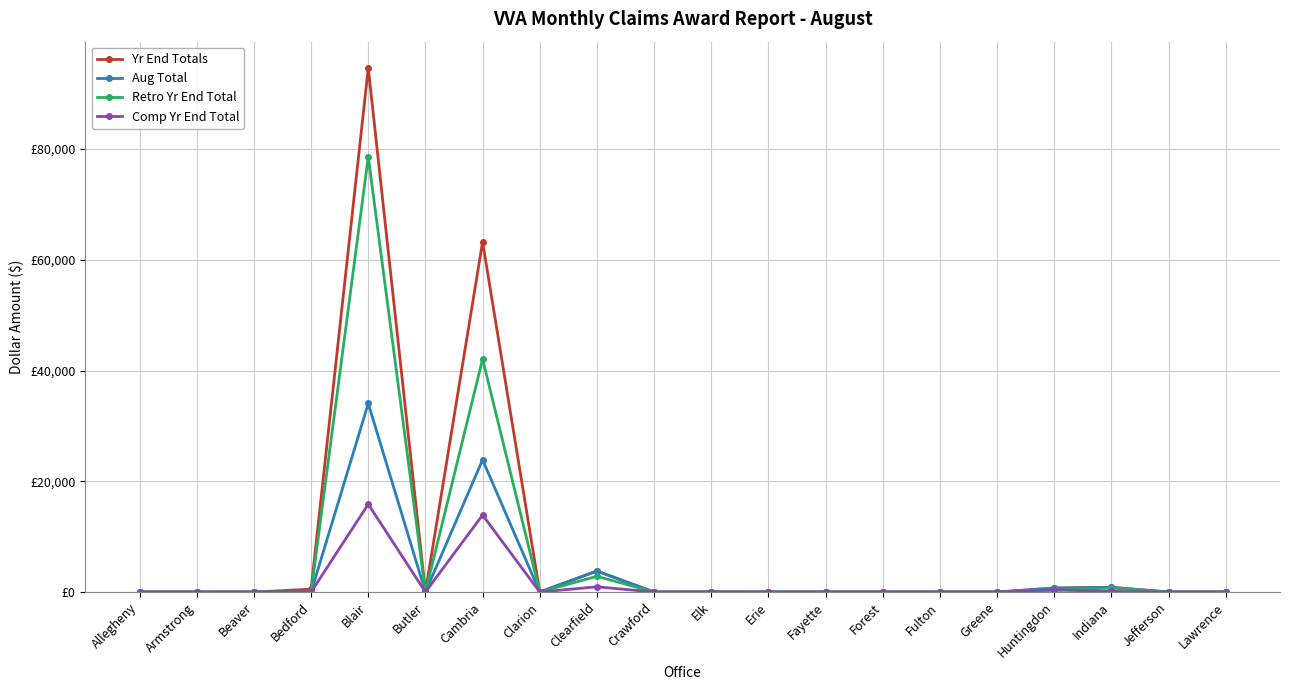

Is this an area chart (filled region under the line)?

No